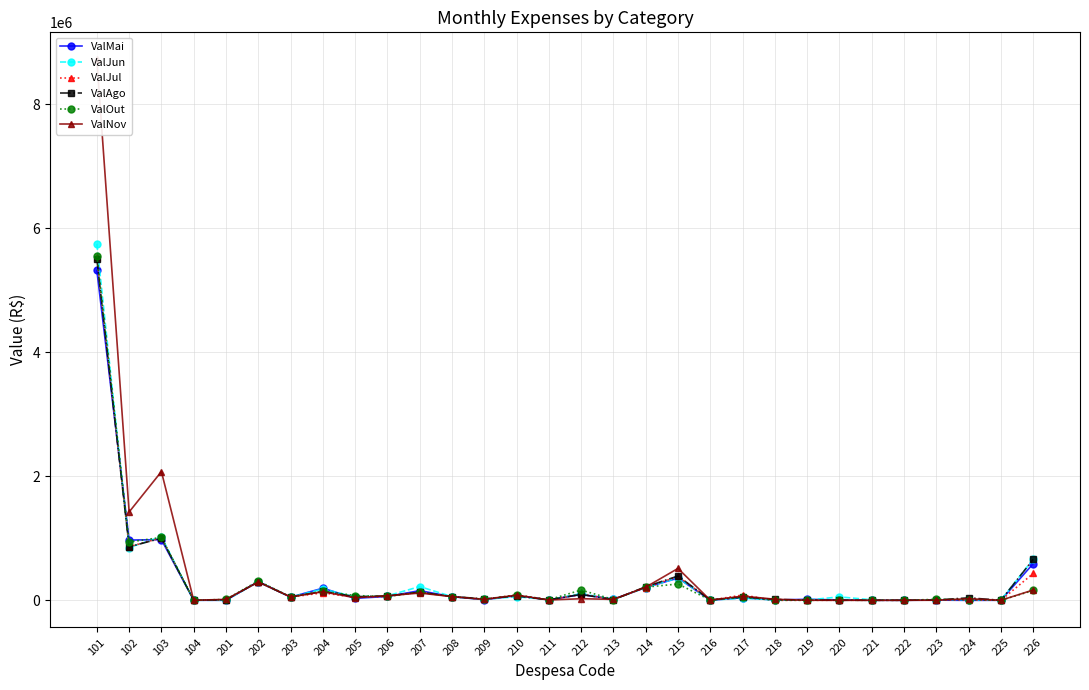

Reading left to right, list all the values displayed in this chart.

ValMai: 5320435.0	971222.1	978451.9	0.0	0.0	301162.9	50328.0	195040.6	31533.3	61513.8	155468.2	57735.2	9706.9	74379.1	7216.3	93233.1	17899.3	205612.5	357840.6	1273.3	40586.2	4780.0	15472.8	5695.8	0.0	0.0	2287.8	-1194.7	0.0	590227.4
ValJun: 5750572.3	850789.2	1024925.8	0.0	0.0	296757.6	51027.0	182818.8	52419.7	71137.1	221129.3	58737.7	12727.0	58159.7	8257.8	107216.4	14482.7	205612.5	361574.8	2925.3	32946.4	6392.5	3800.0	54394.8	7990.0	0.0	7182.9	11037.5	0.0	662263.7
ValJul: 5544119.9	864641.7	1006910.9	0.0	7645.6	297827.8	51027.0	120179.6	46767.5	61237.8	129997.7	59305.8	15408.6	85347.2	8520.0	95612.5	17107.3	205612.5	384189.8	1718.1	84216.6	0.0	0.0	0.0	0.0	0.0	6095.9	5457.0	0.0	432123.0
ValAgo: 5508189.2	862123.6	1001842.8	0.0	8314.4	298727.9	51027.0	144898.4	58702.3	68834.6	130407.8	58737.7	23386.2	68196.9	7435.4	94725.1	8722.5	218601.5	391093.2	4502.1	53378.2	14300.0	2788.0	0.0	0.0	0.0	4636.4	39490.9	0.0	659119.3
ValOut: 5553067.2	940185.2	1014688.9	0.0	14310.8	312592.5	54522.0	147873.6	76159.6	61238.6	132426.4	59268.2	16140.8	84543.9	9265.4	164927.8	12196.1	211742.9	262647.2	2579.6	48492.2	0.0	0.0	2880.0	0.0	0.0	14636.4	10295.9	0.0	157953.9
ValNov: 8726428.5	1424568.9	2076157.4	0.0	14341.2	293966.6	55221.0	136621.3	41381.7	74115.3	116145.4	59268.2	13908.9	82541.8	4378.5	25075.6	14420.0	211679.1	513858.7	1420.7	67186.2	16800.0	0.0	0.0	0.0	0.0	445.5	25663.7	0.0	165968.2